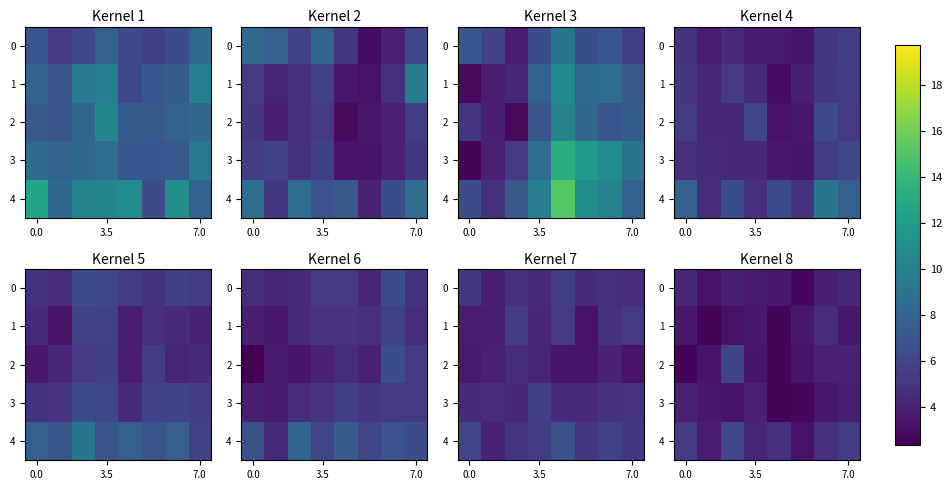

The value of 4 at 7.0 is 5.4. True or false?

True